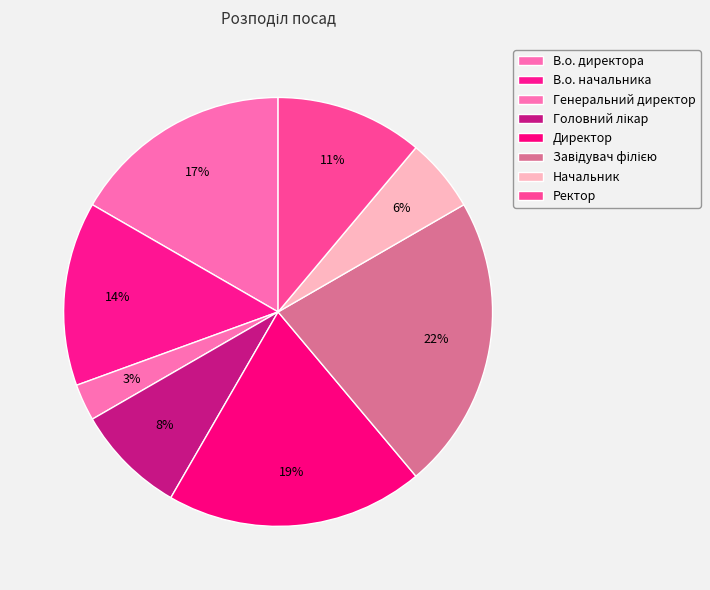

How many segments does this pie chart have?

8